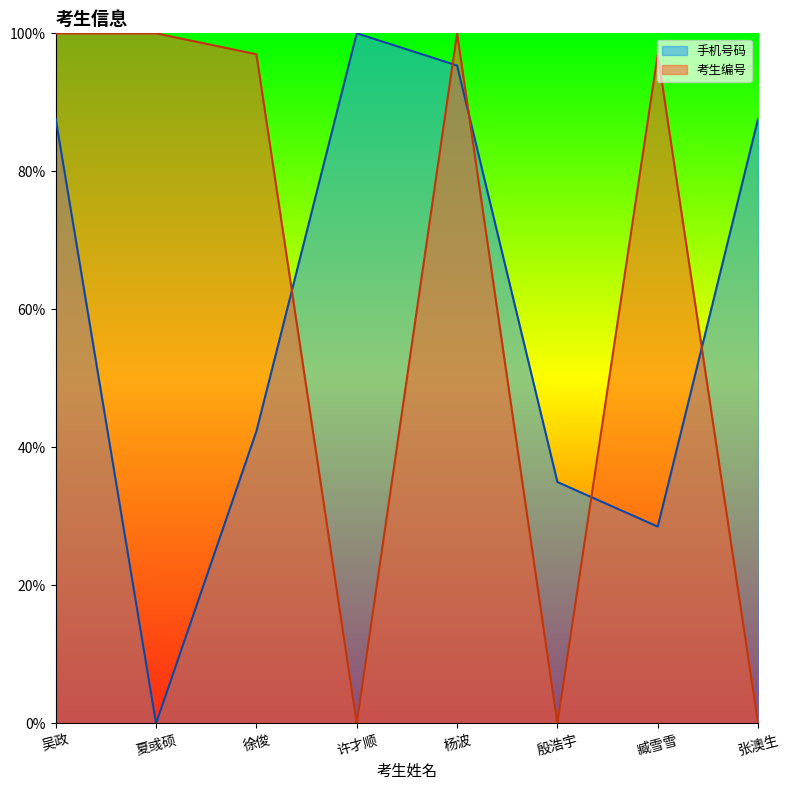

How many interior local valleys does the 手机号码 series have?

2